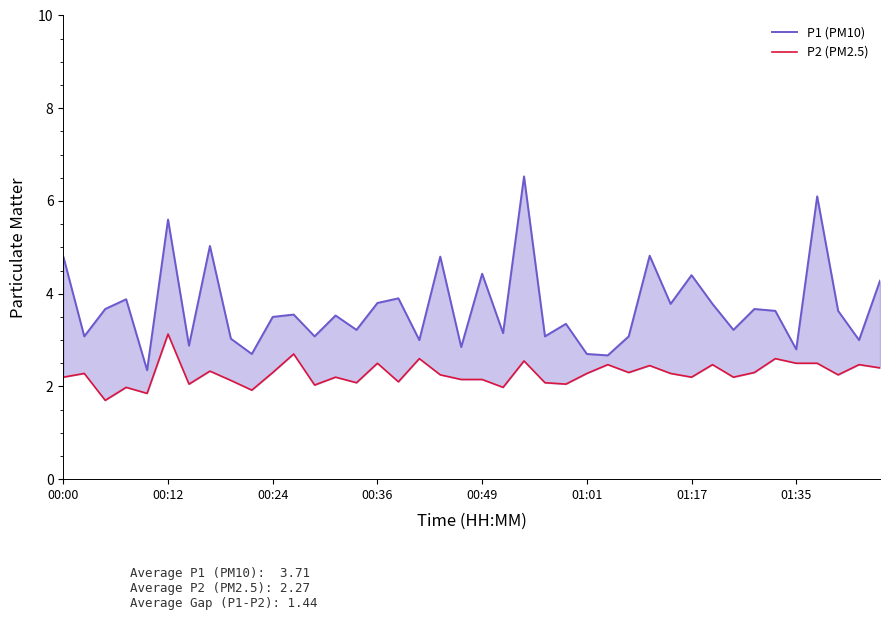

True or false: P1 (PM10) has a value of 3.5 at 11.

True